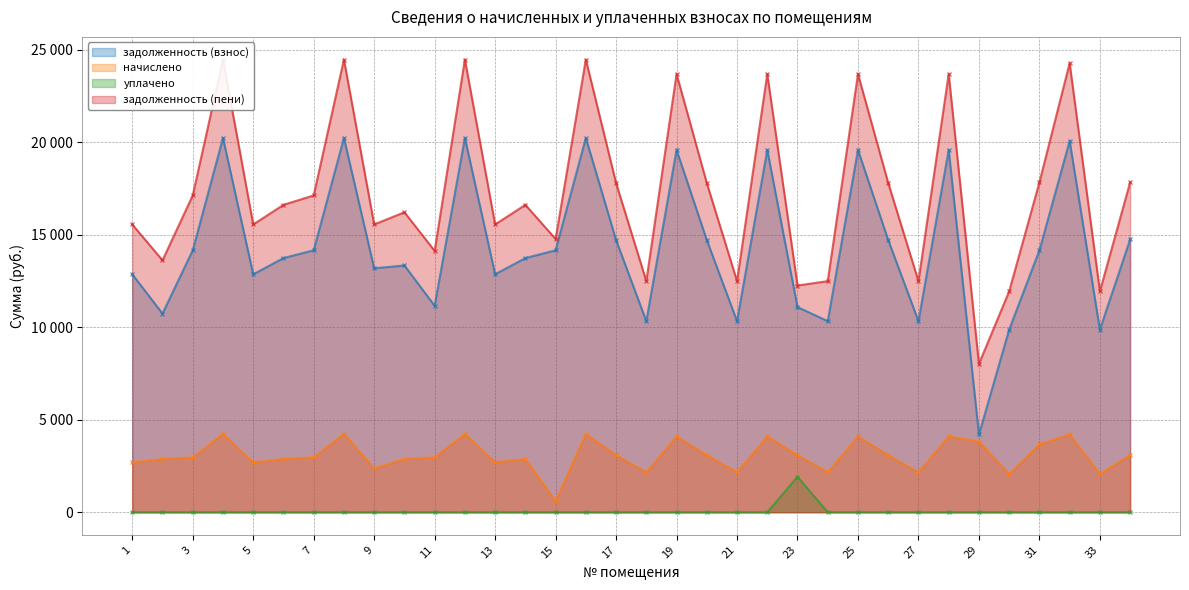

What is the sum of all уплачено values?

1916.8